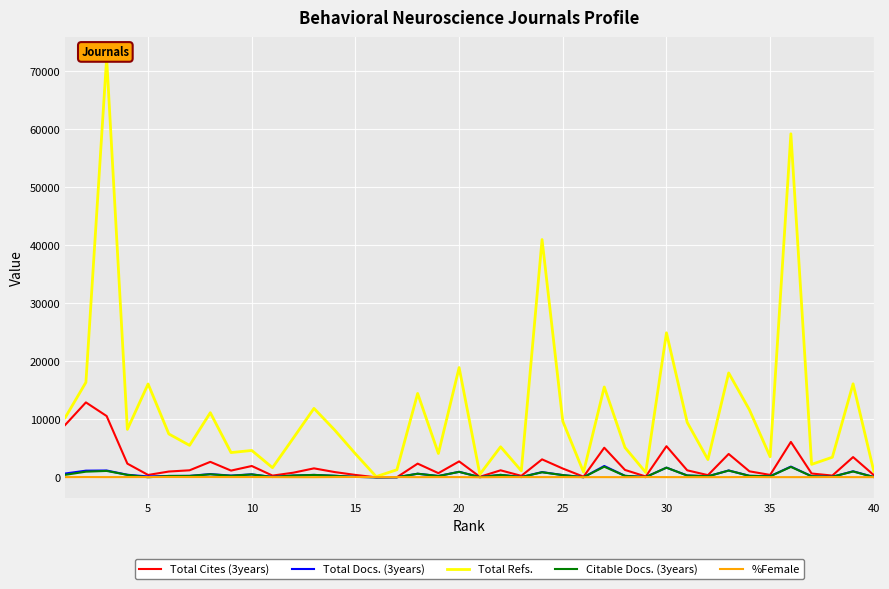

How many interior local valleys does the Total Refs. series have?

13